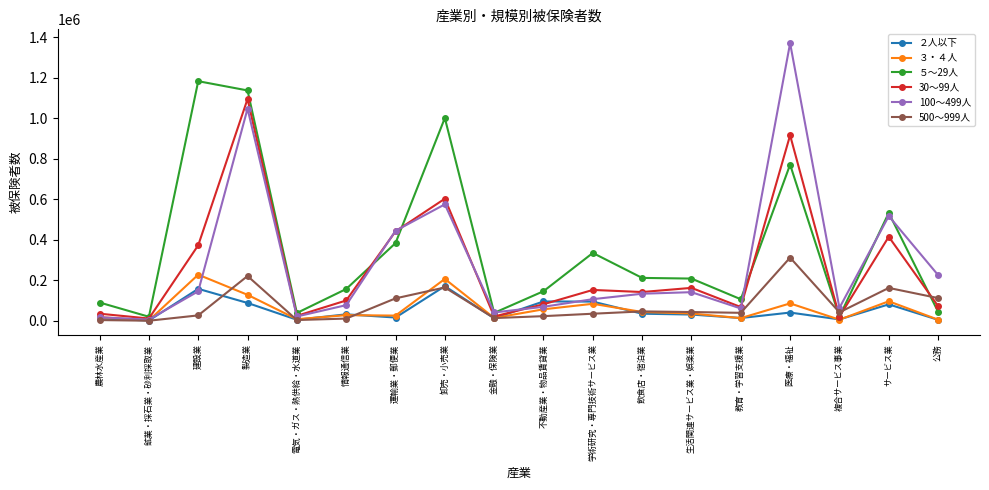

What is the label of the 10th point from the right?

金融・保険業